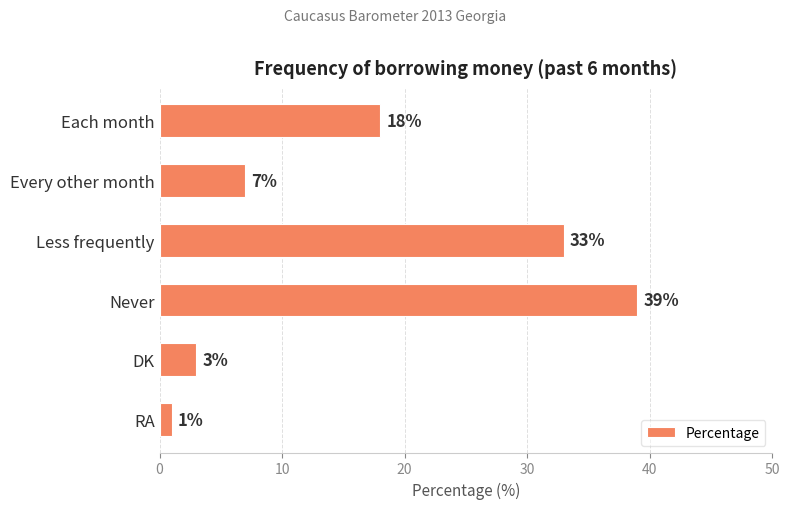

Reading top to bottom, what are all the values shown in this chart?

Each month=18	Every other month=7	Less frequently=33	Never=39	DK=3	RA=1